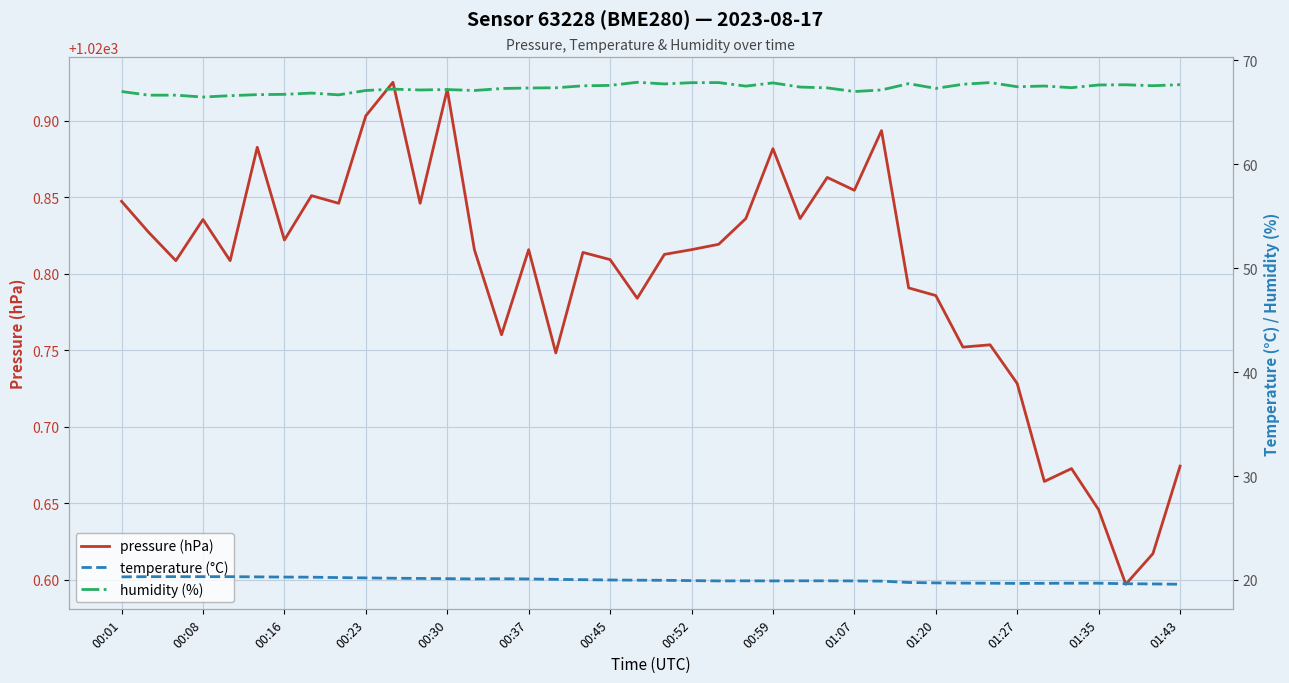

True or false: pressure (hPa) and humidity (%) cross at least once.

False